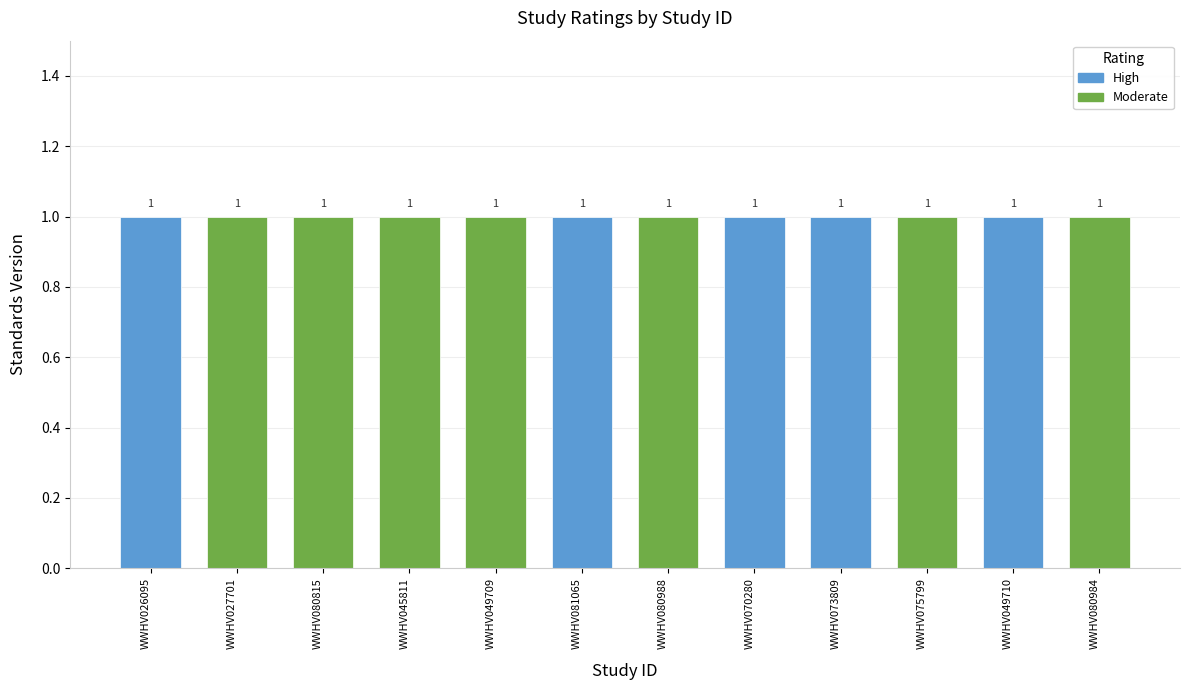

Between WWHV080984 and WWHV080988, which is larger?

WWHV080984